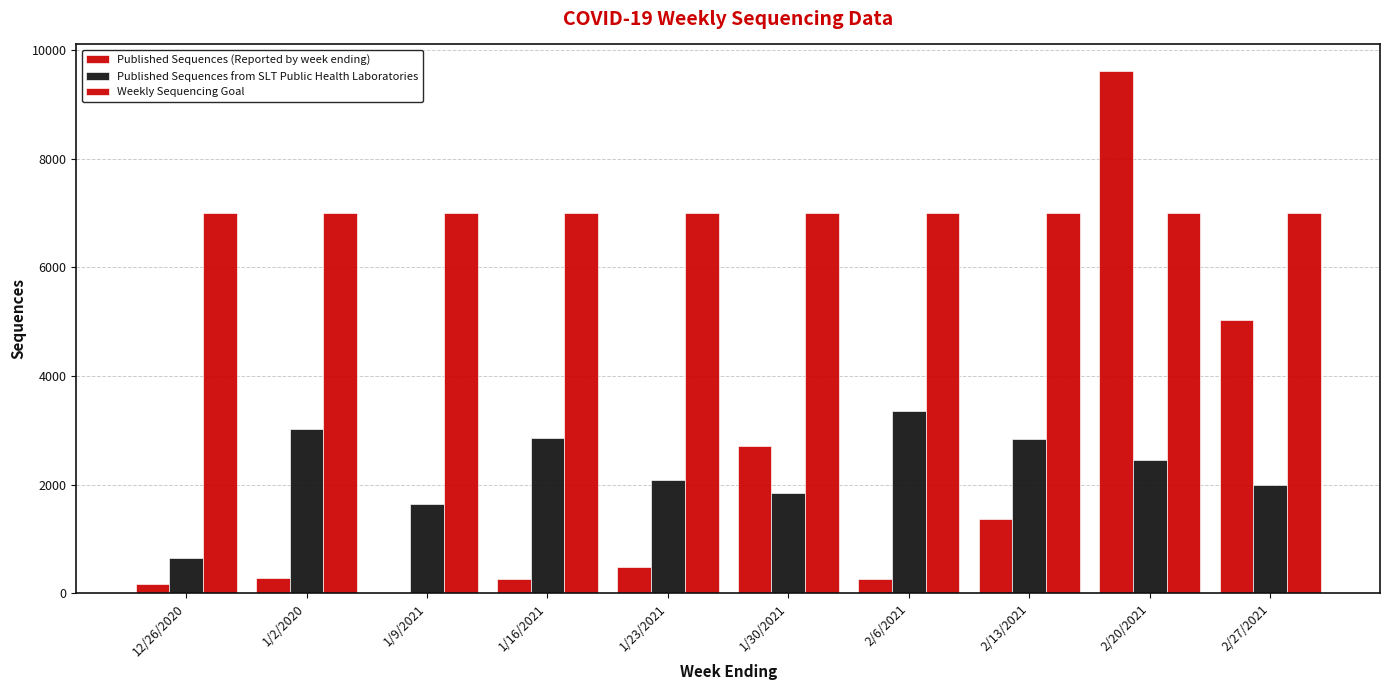

List the series in order of their peak value, lowest first.

Published Sequences from SLT Public Health Laboratories, Weekly Sequencing Goal, Published Sequences (Reported by week ending)